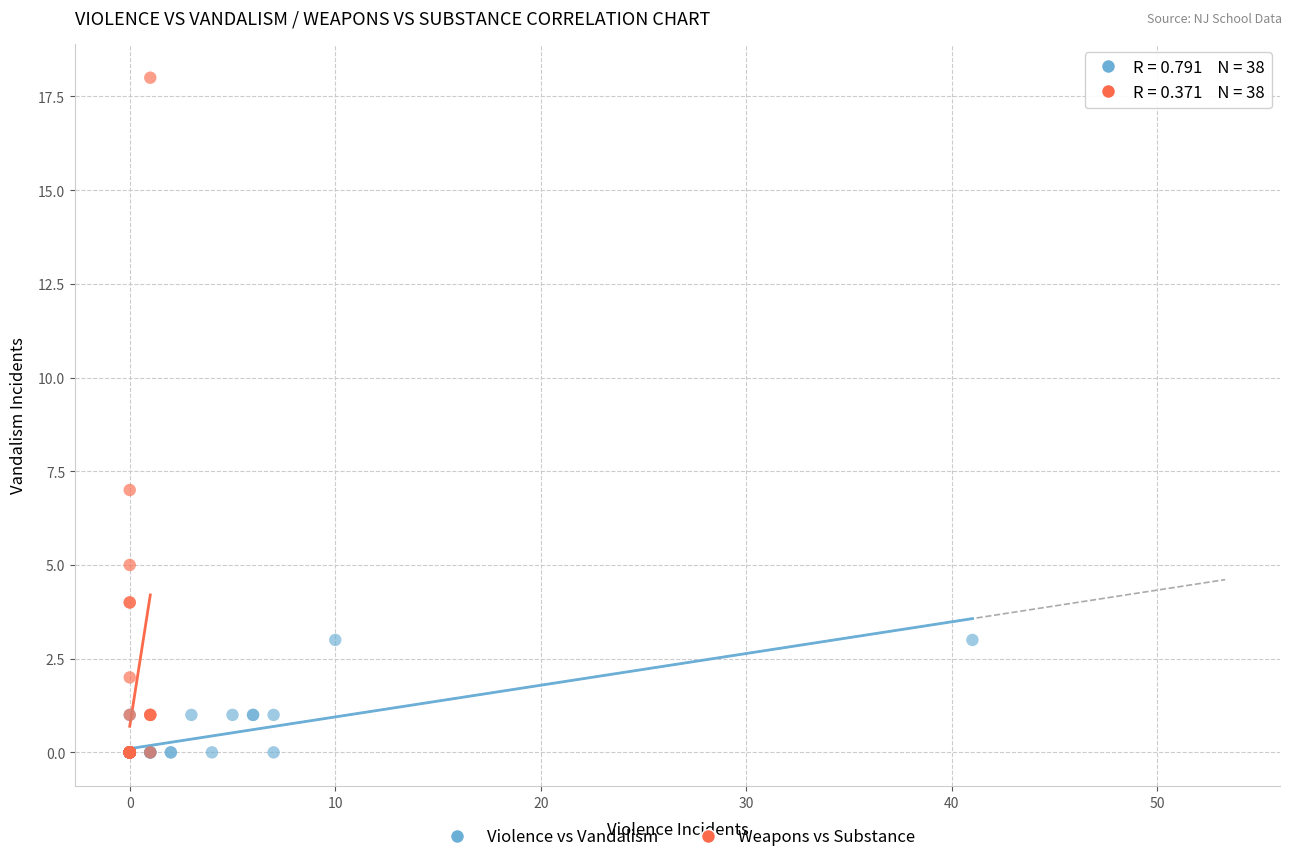

What are all the series names shown in the legend?

Violence vs Vandalism, Weapons vs Substance